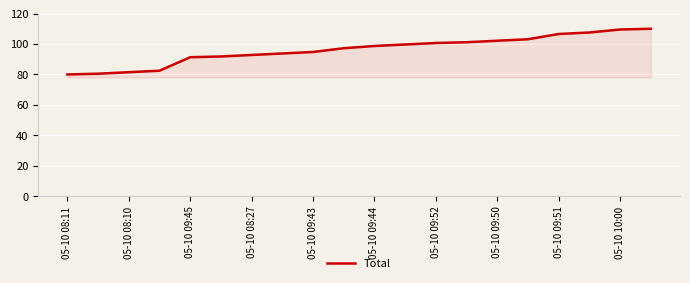

What is the maximum value shown in the chart?

110.0